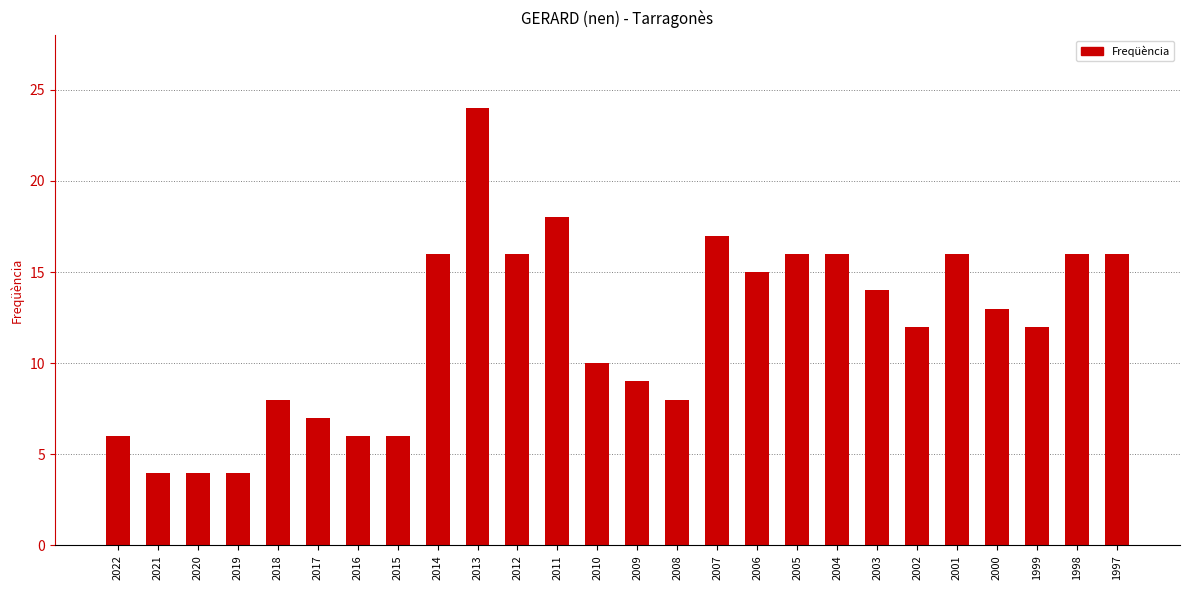

Where does the data first go above 13?

2014